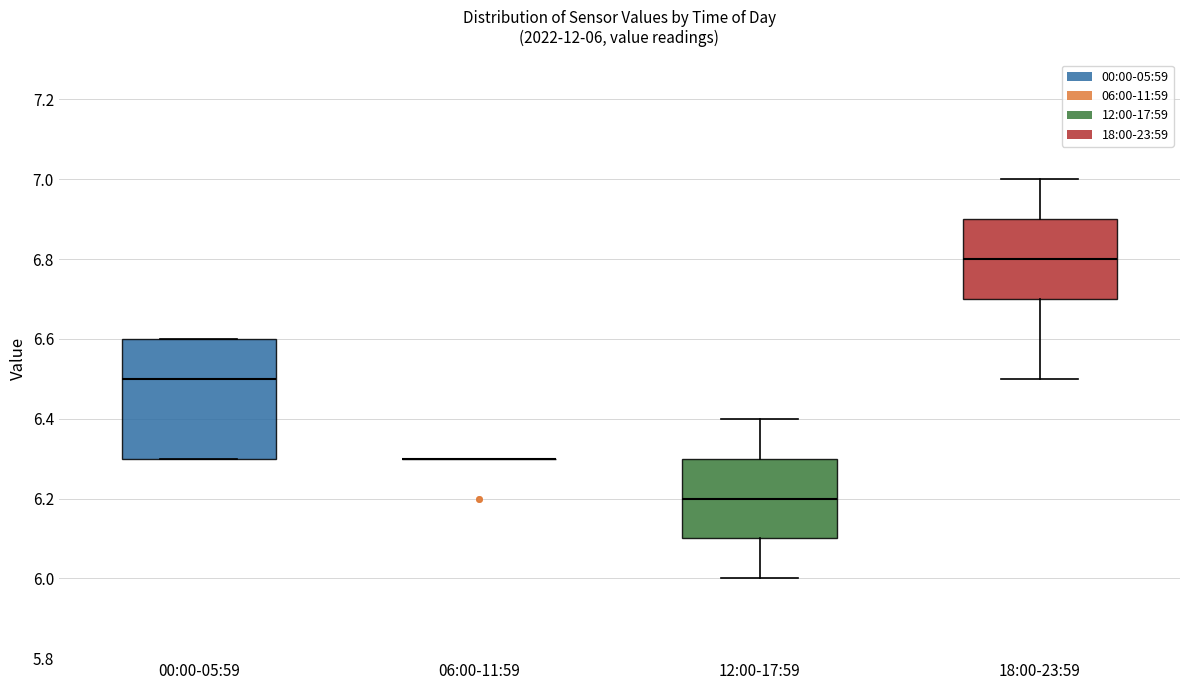

Comparing the boxes themselves (not the whiskers), which one is the tallest?

00:00-05:59